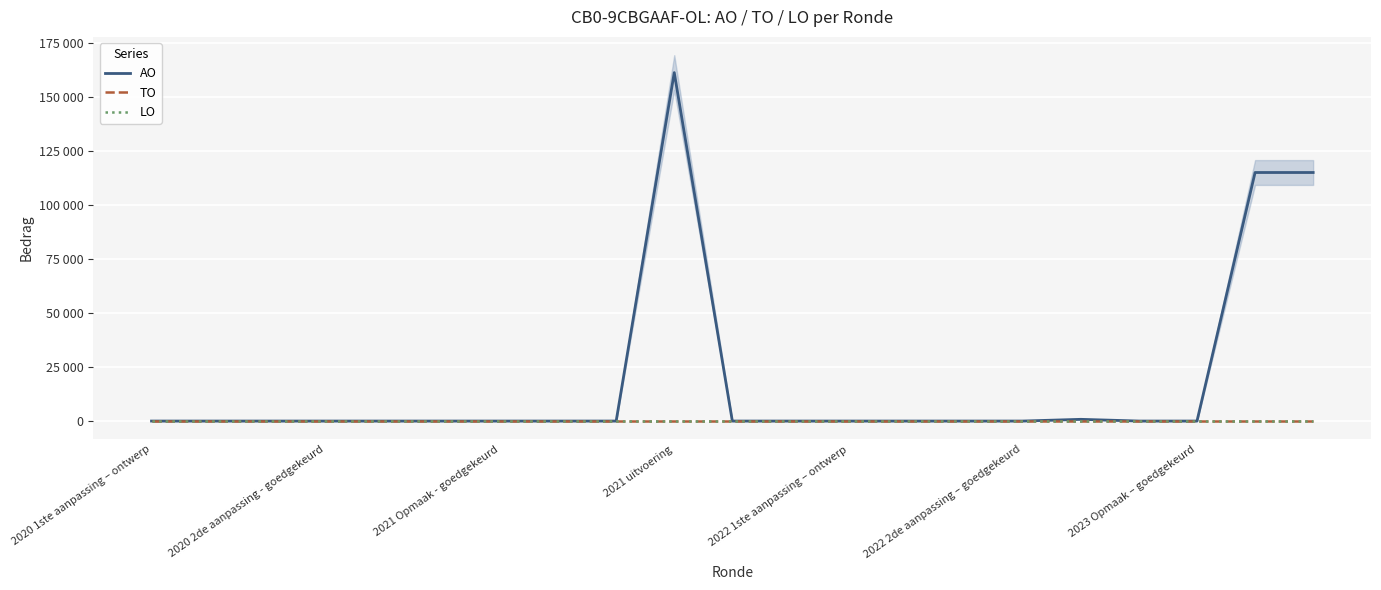

Which series has the largest range (max minus min)?

AO